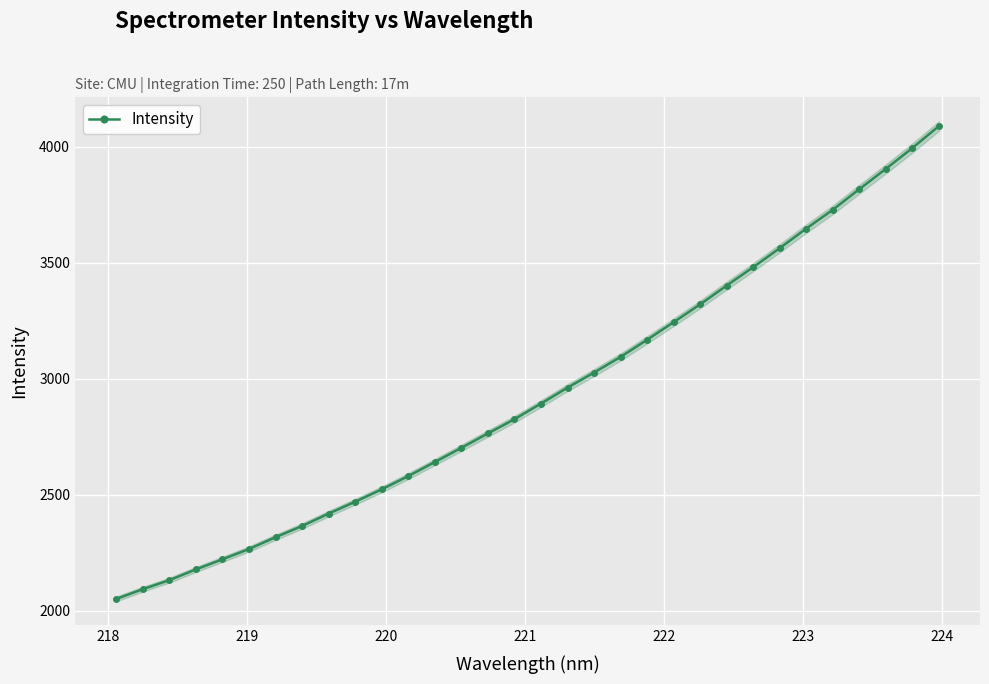

What is the value of the Intensity point at the 6th from the left?

2266.0